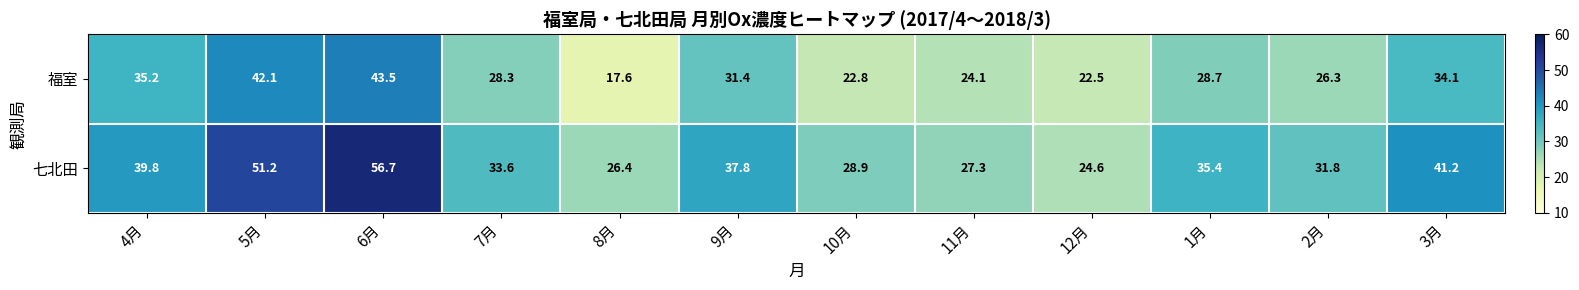

True or false: 七北田 has a value of 27.3 at 11月.

True